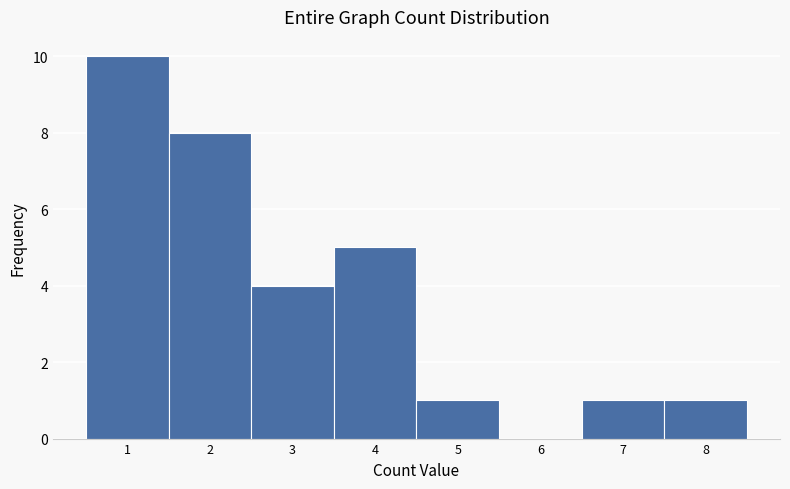

Over which range of the x-axis is the bar tallest?

0.5 to 1.5